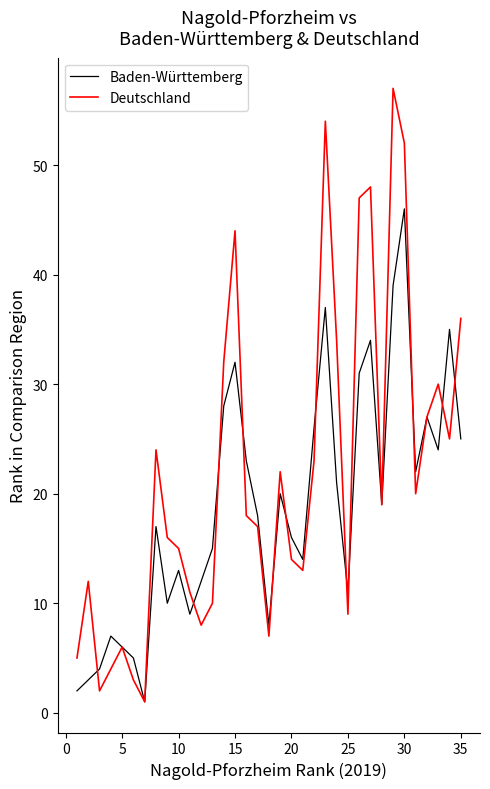

List the series in order of their peak value, highest first.

Deutschland, Baden-Württemberg